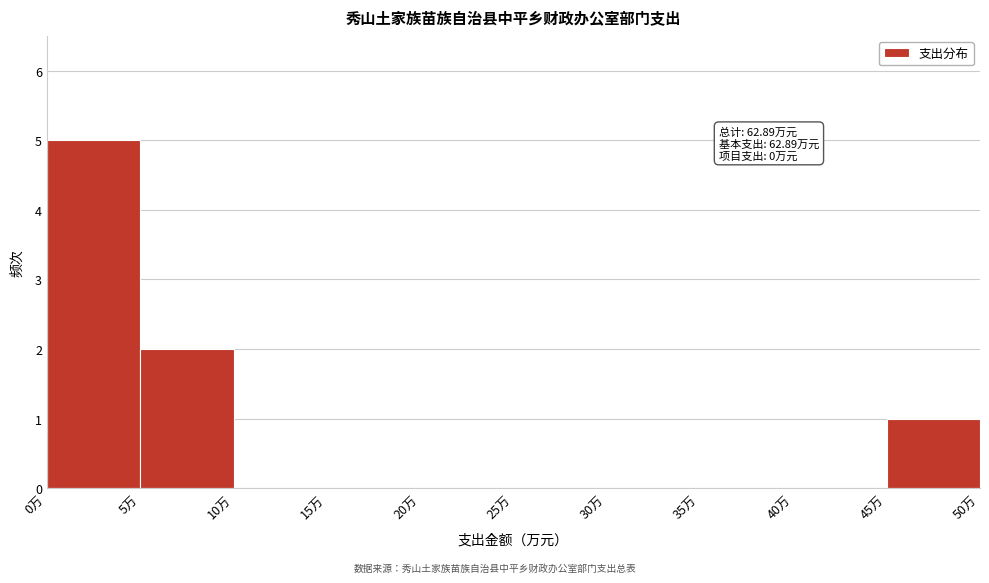

Which range on the x-axis has the tallest bar?

0 to 5